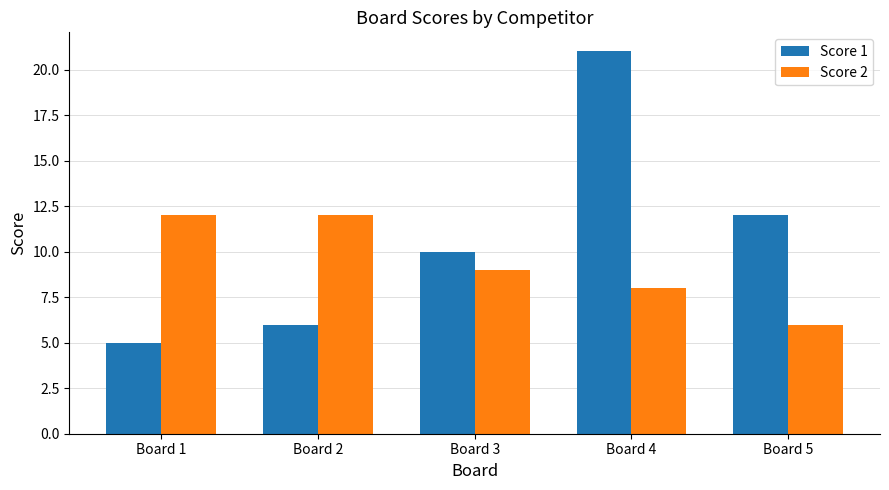

Reading right to left, extract all data points from this chart.

Score 1: 12	21	10	6	5
Score 2: 6	8	9	12	12